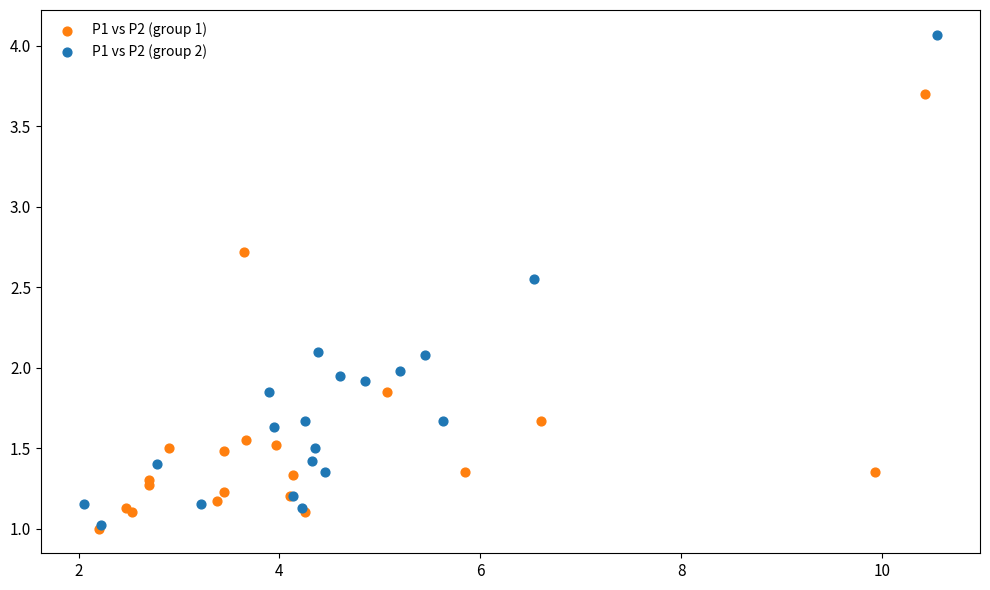

Which series has the widest spread of Y values?

P1 vs P2 (group 2)